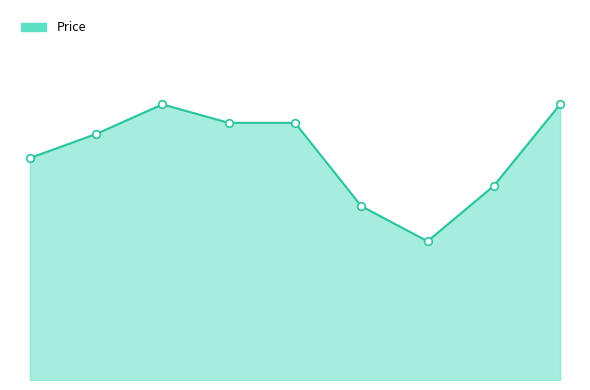

Is this an area chart (filled region under the line)?

Yes